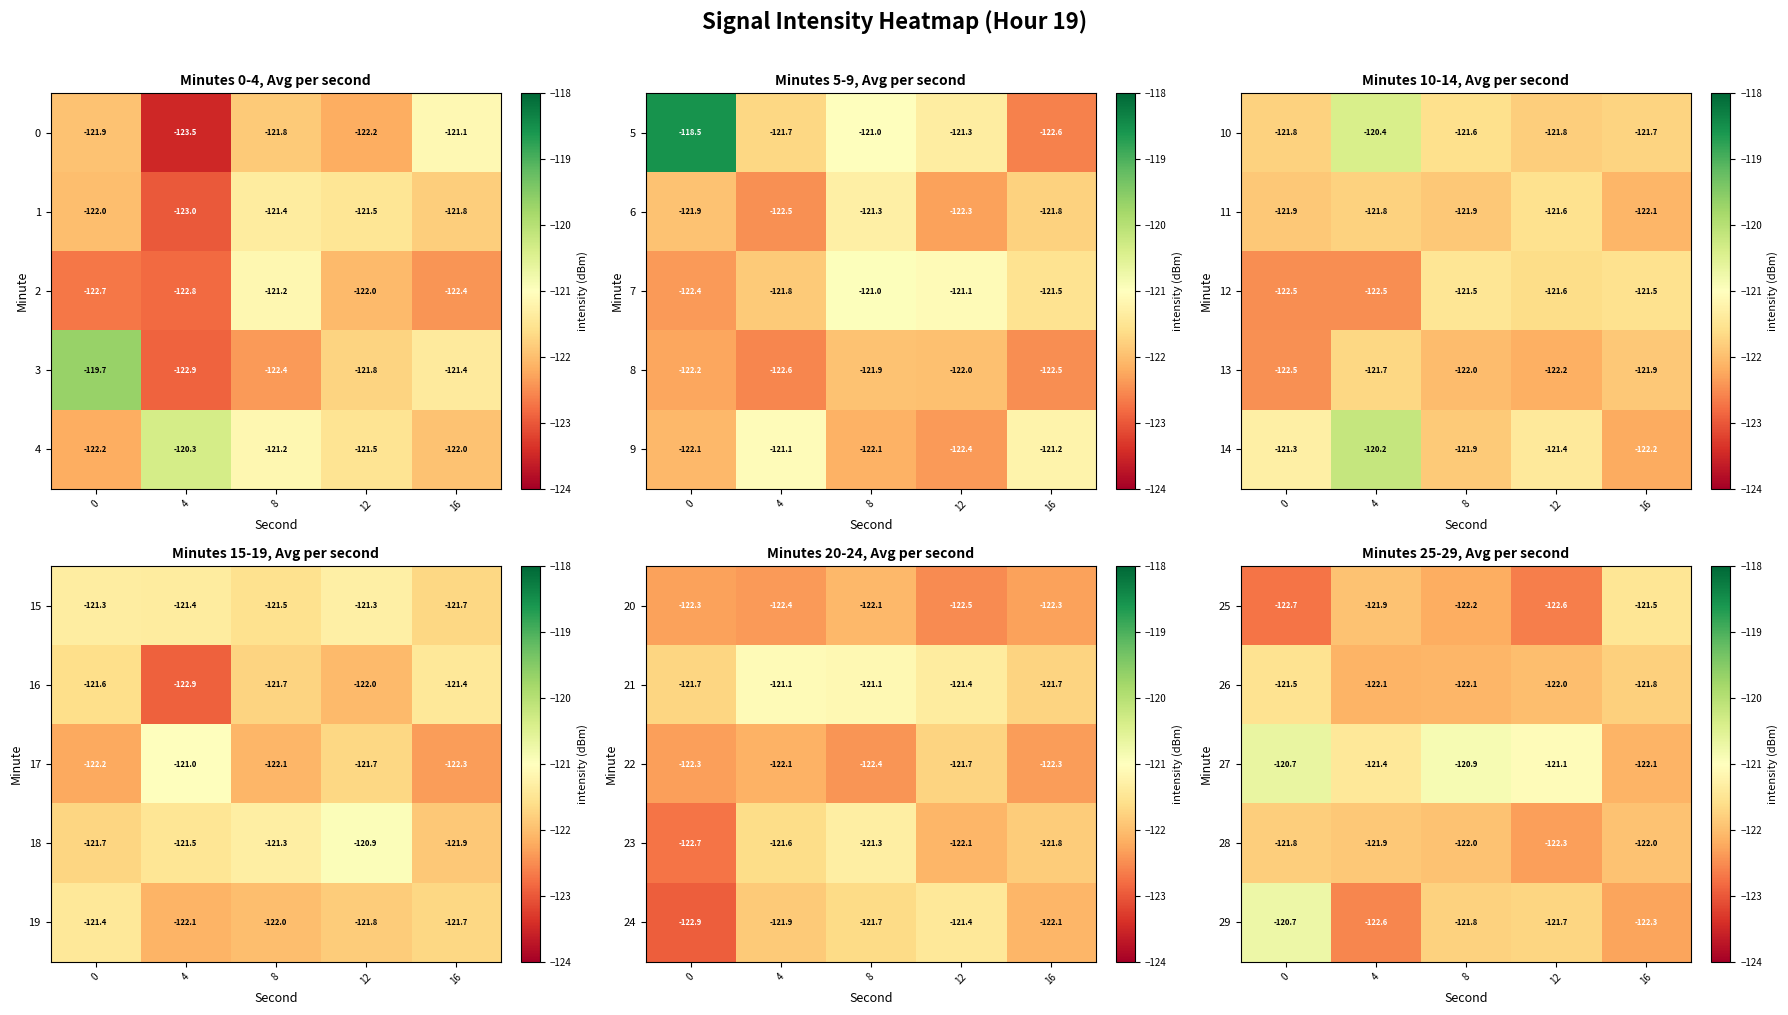

What is the average value of the 29 series?

-121.8